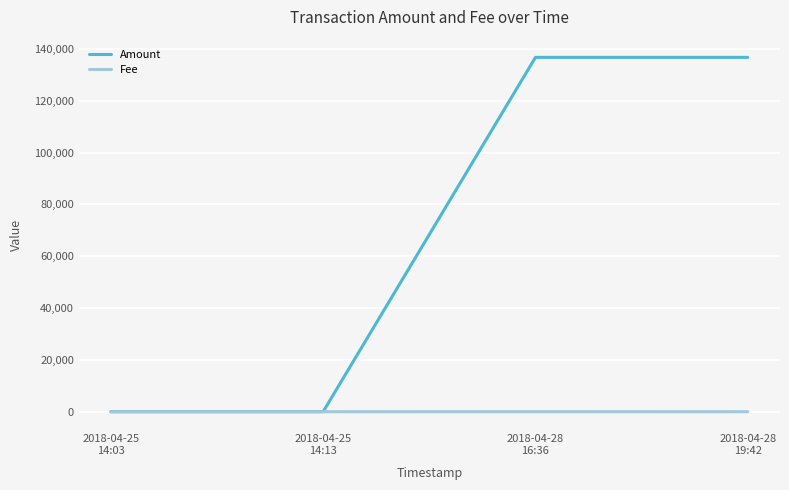

Which series has the largest total across all categories?

Amount